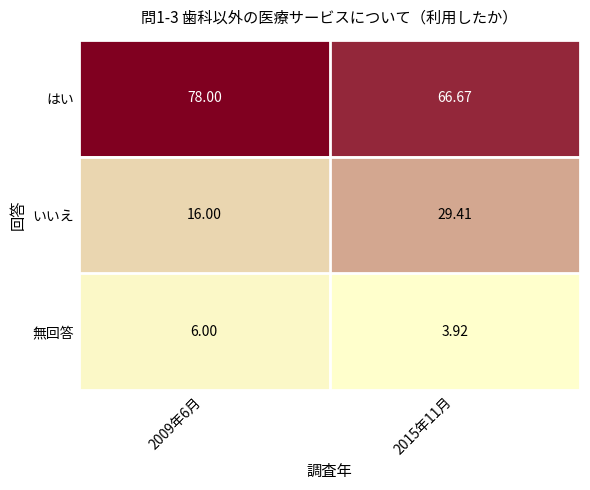

Is the value of いいえ at 2009年6月 greater than the value of 無回答 at 2015年11月?

Yes